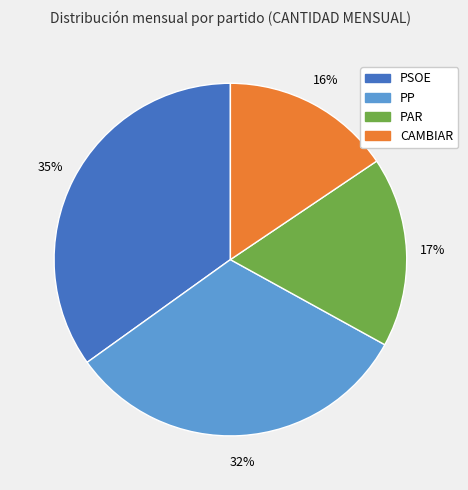

Which has a higher value, CAMBIAR or PSOE?

PSOE